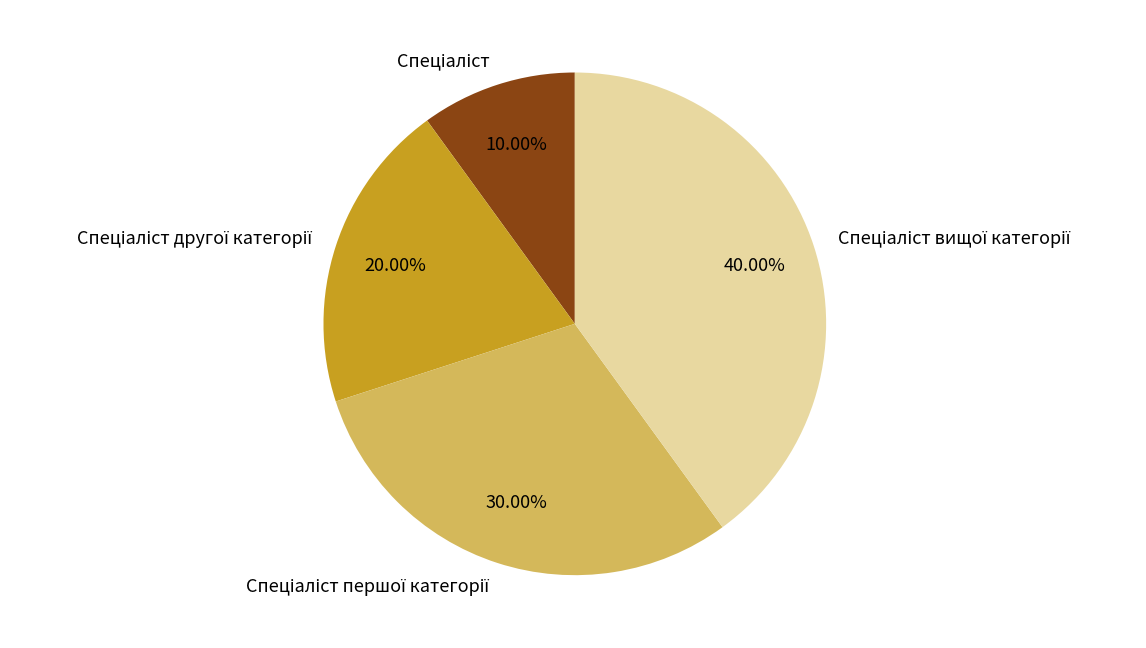

Does any single category account for the majority?

No